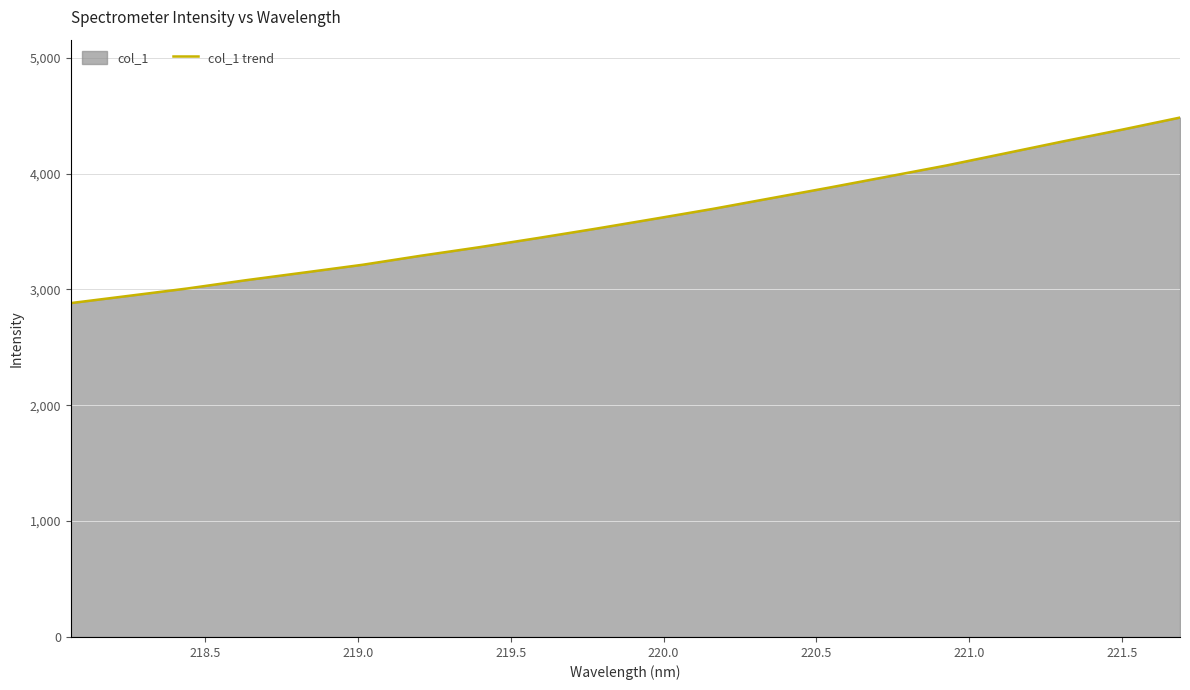

What is the value of the 9th point from the left?

3443.3